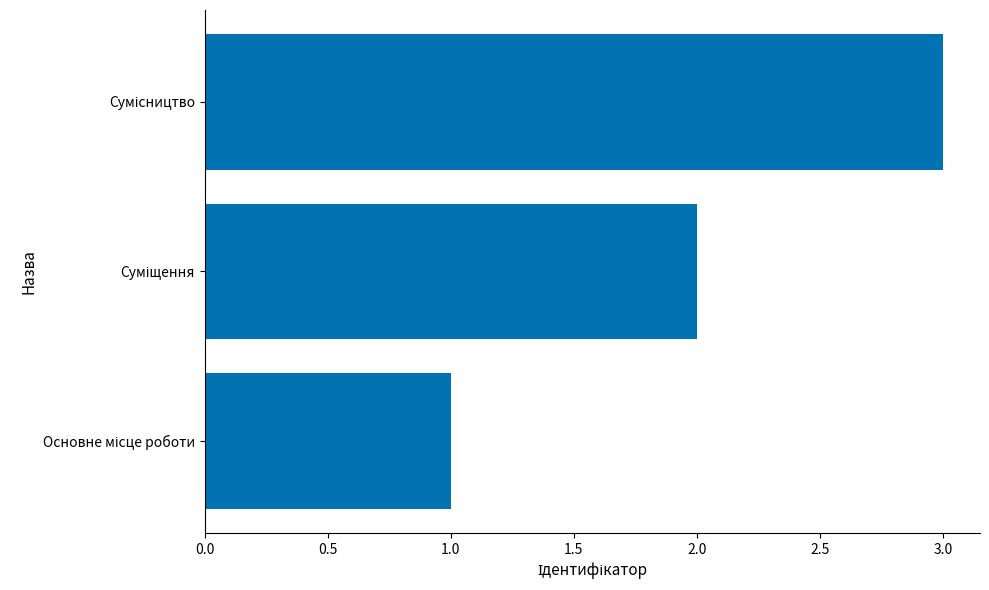

What is the sum of all values?

6